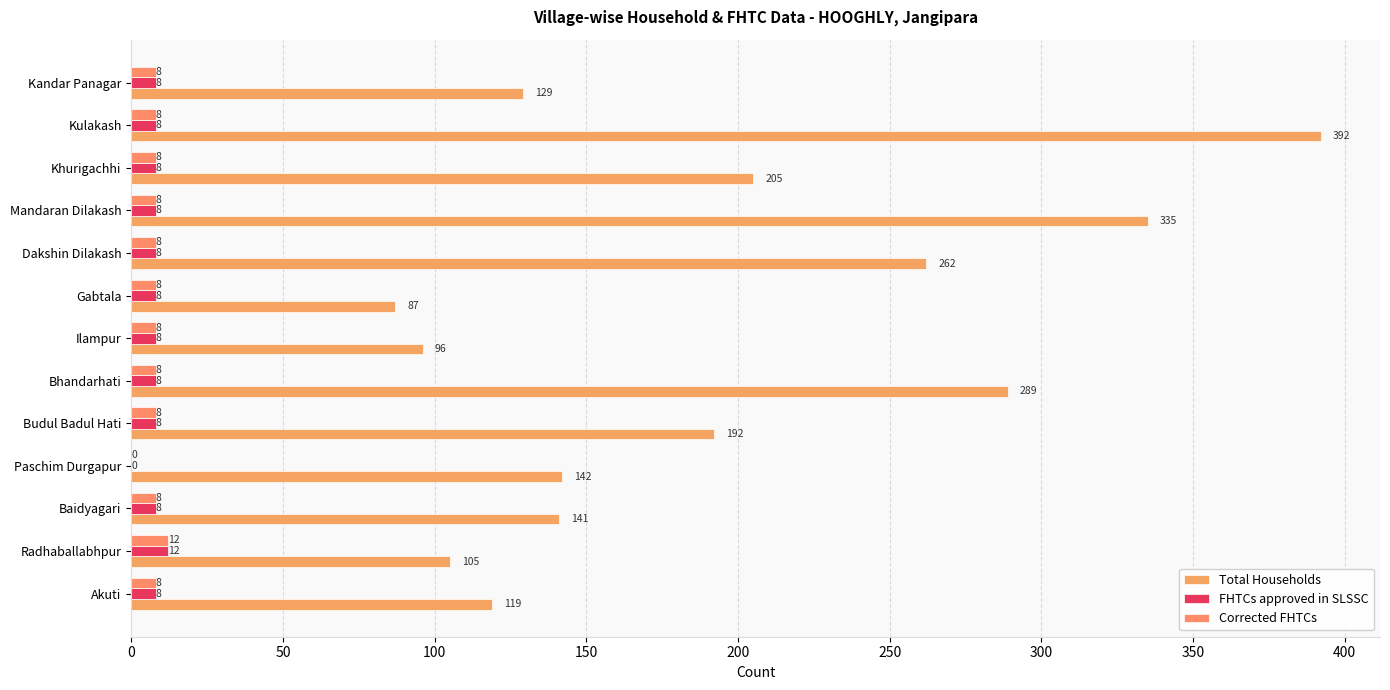

How many series are shown in this chart?

3